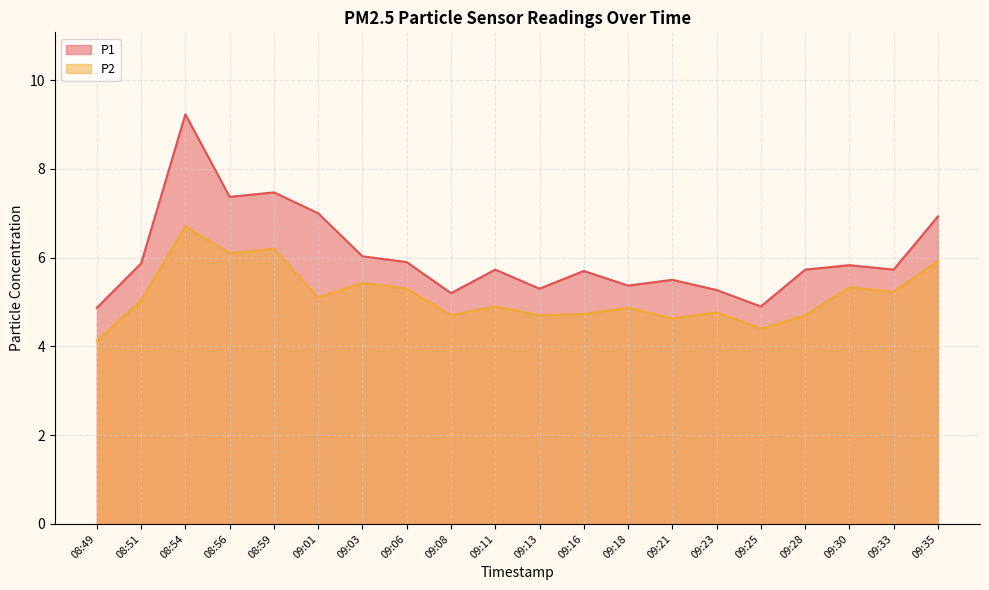

Rank the series by their average value, from lowest to highest.

P2, P1